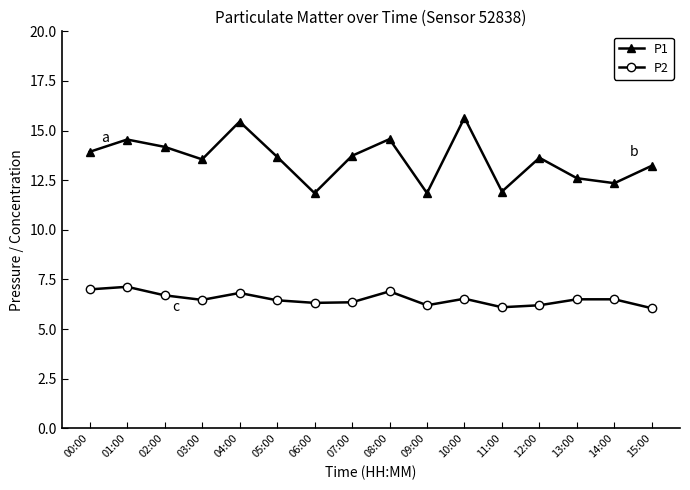

Does the chart have visible grid lines?

No